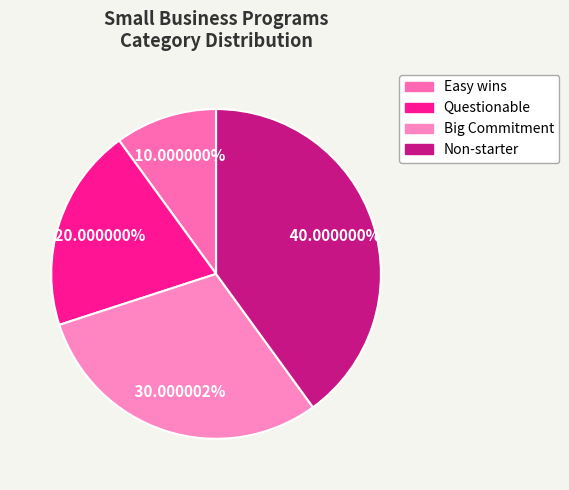

The Questionable slice represents 15% of the pie. True or false?

False